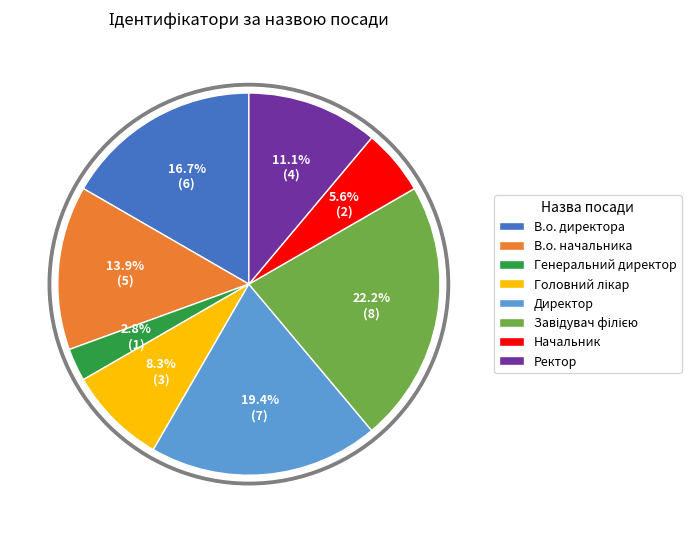

Which category has the biggest portion of the pie?

Завідувач філією